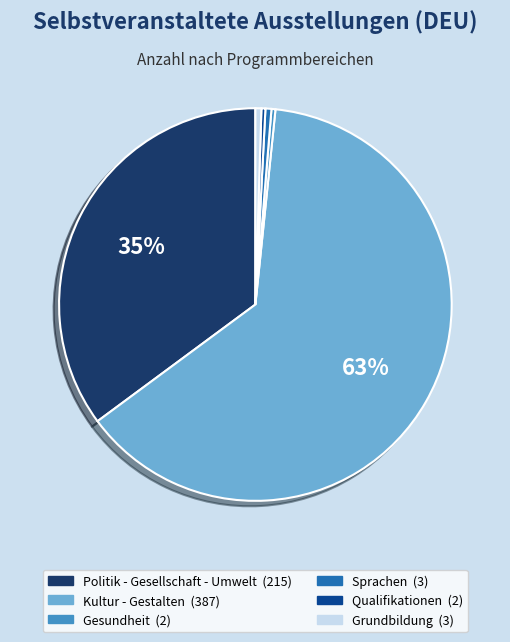

True or false: Qualifikationen accounts for 0% of the total.

True